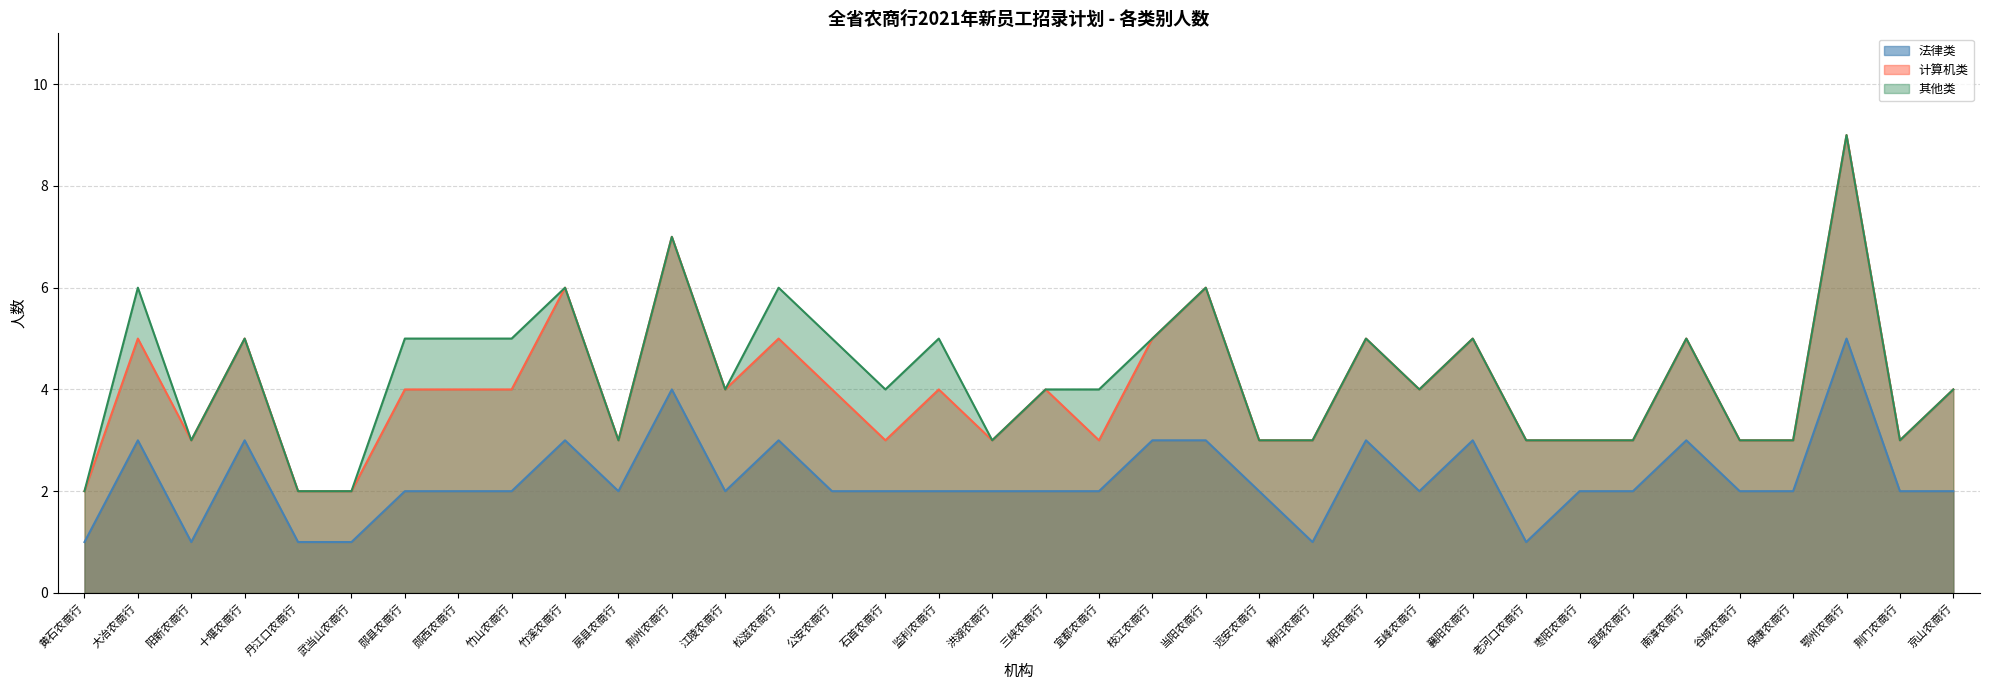

Reading right to left, what are all the values shown in this chart?

法律类: 京山农商行=2	荆门农商行=2	鄂州农商行=5	保康农商行=2	谷城农商行=2	南漳农商行=3	宜城农商行=2	枣阳农商行=2	老河口农商行=1	襄阳农商行=3	五峰农商行=2	长阳农商行=3	秭归农商行=1	远安农商行=2	当阳农商行=3	枝江农商行=3	宜都农商行=2	三峡农商行=2	洪湖农商行=2	监利农商行=2	石首农商行=2	公安农商行=2	松滋农商行=3	江陵农商行=2	荆州农商行=4	房县农商行=2	竹溪农商行=3	竹山农商行=2	郧西农商行=2	郧县农商行=2	武当山农商行=1	丹江口农商行=1	十堰农商行=3	阳新农商行=1	大冶农商行=3	黄石农商行=1
计算机类: 京山农商行=4	荆门农商行=3	鄂州农商行=9	保康农商行=3	谷城农商行=3	南漳农商行=5	宜城农商行=3	枣阳农商行=3	老河口农商行=3	襄阳农商行=5	五峰农商行=4	长阳农商行=5	秭归农商行=3	远安农商行=3	当阳农商行=6	枝江农商行=5	宜都农商行=3	三峡农商行=4	洪湖农商行=3	监利农商行=4	石首农商行=3	公安农商行=4	松滋农商行=5	江陵农商行=4	荆州农商行=7	房县农商行=3	竹溪农商行=6	竹山农商行=4	郧西农商行=4	郧县农商行=4	武当山农商行=2	丹江口农商行=2	十堰农商行=5	阳新农商行=3	大冶农商行=5	黄石农商行=2
其他类: 京山农商行=4	荆门农商行=3	鄂州农商行=9	保康农商行=3	谷城农商行=3	南漳农商行=5	宜城农商行=3	枣阳农商行=3	老河口农商行=3	襄阳农商行=5	五峰农商行=4	长阳农商行=5	秭归农商行=3	远安农商行=3	当阳农商行=6	枝江农商行=5	宜都农商行=4	三峡农商行=4	洪湖农商行=3	监利农商行=5	石首农商行=4	公安农商行=5	松滋农商行=6	江陵农商行=4	荆州农商行=7	房县农商行=3	竹溪农商行=6	竹山农商行=5	郧西农商行=5	郧县农商行=5	武当山农商行=2	丹江口农商行=2	十堰农商行=5	阳新农商行=3	大冶农商行=6	黄石农商行=2